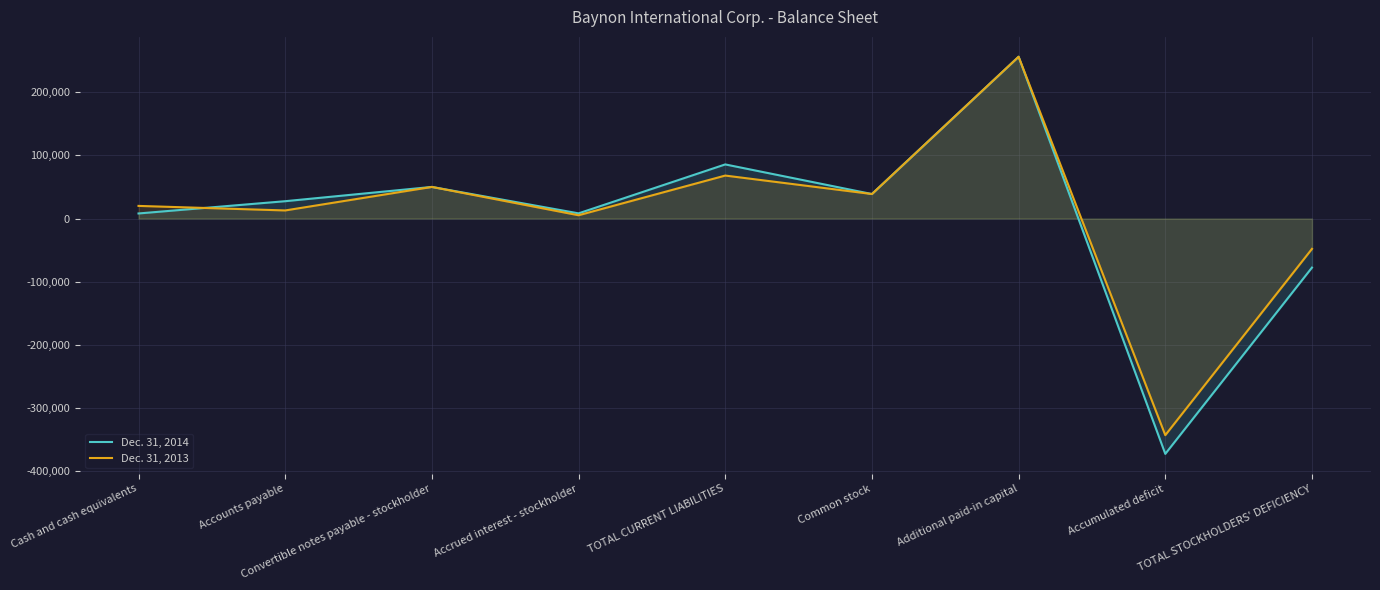

What is the lowest value of the Dec. 31, 2014 series?

-372292